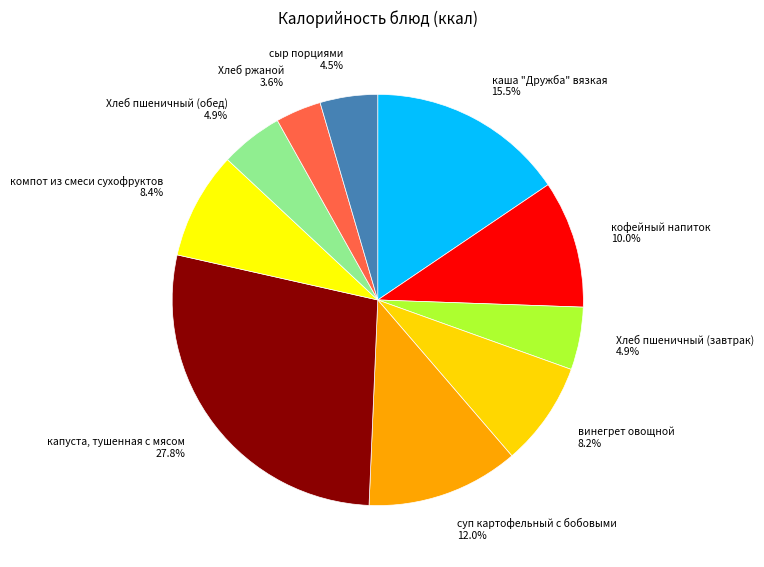

Which slice is the smallest?

Хлеб ржаной